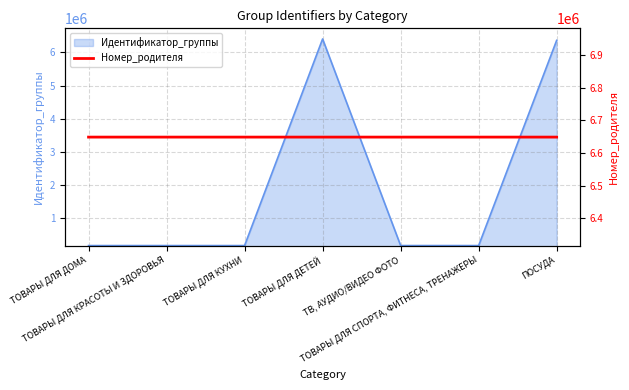

What is the difference between the values at ТОВАРЫ ДЛЯ ДОМА and ПОСУДА?

6